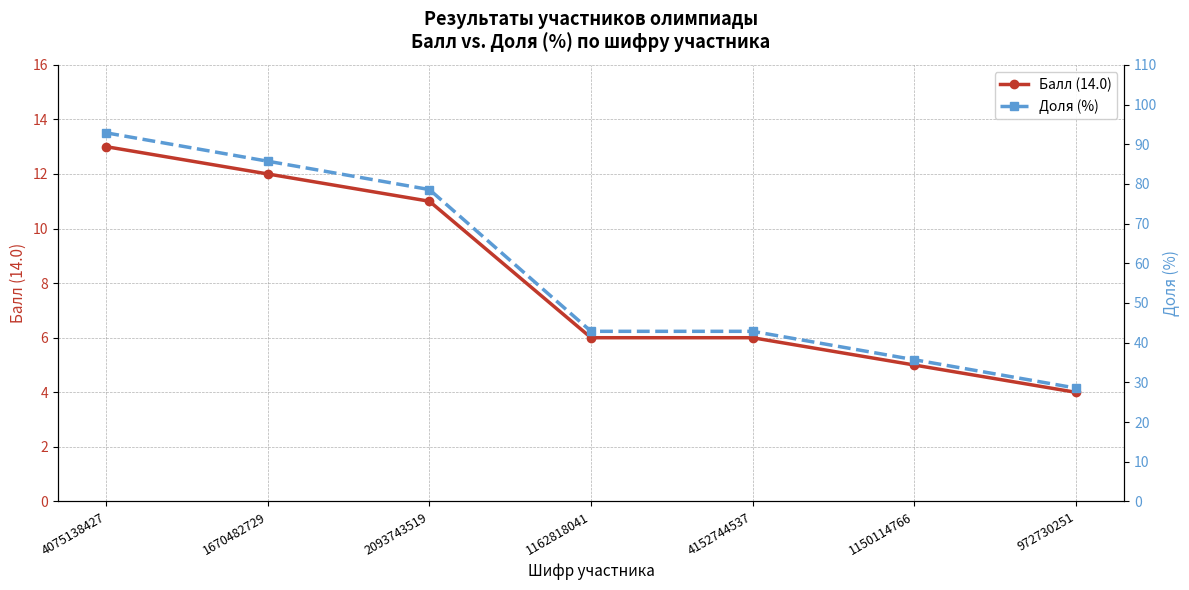

What is the label of the 6th point from the left?

1150114766